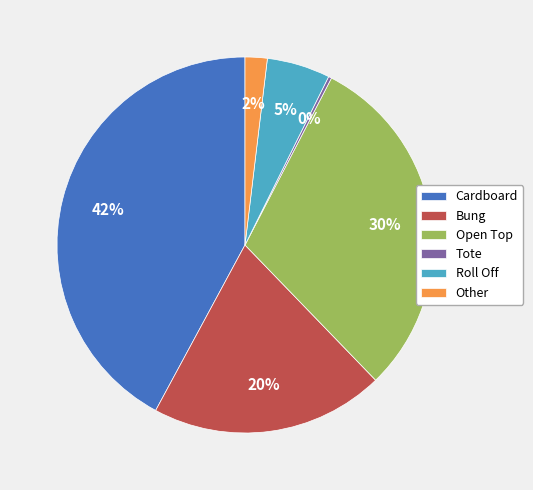

Between Cardboard and Other, which is larger?

Cardboard